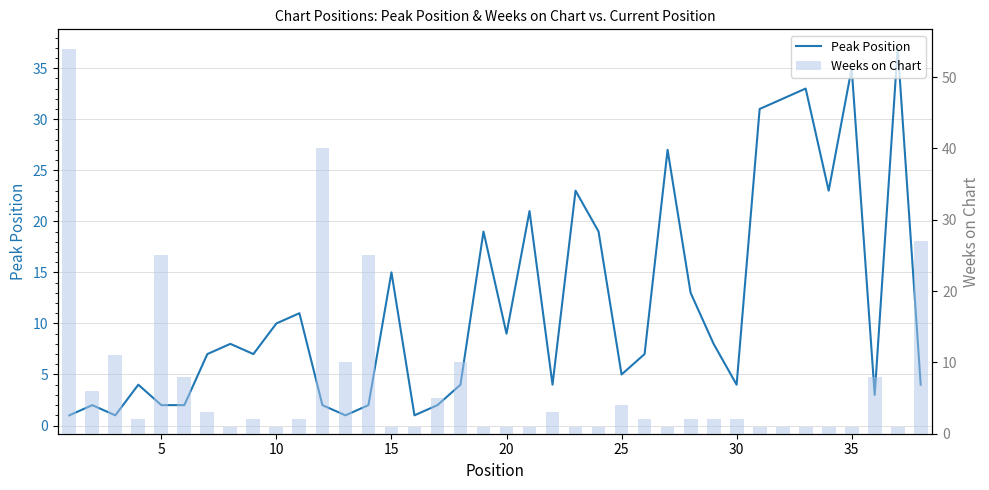

Reading left to right, list all the values displayed in this chart.

Peak Position: 1	2	1	4	2	2	7	8	7	10	11	2	1	2	15	1	2	4	19	9	21	4	23	19	5	7	27	13	8	4	31	32	33	23	35	3	37	4
Weeks on Chart: 54	6	11	2	25	8	3	1	2	1	2	40	10	25	1	1	5	10	1	1	1	3	1	1	4	2	1	2	2	2	1	1	1	1	1	8	1	27